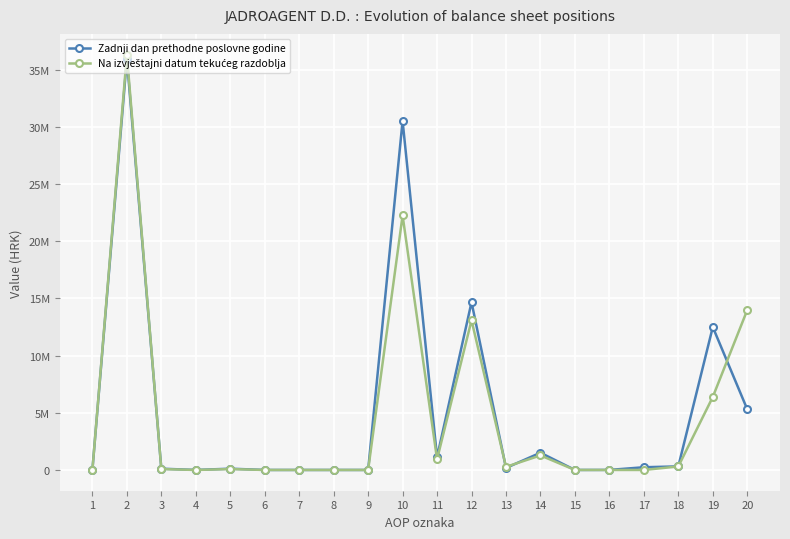

The Zadnji dan prethodne poslovne godine series shows 173230 at 3. True or false?

False